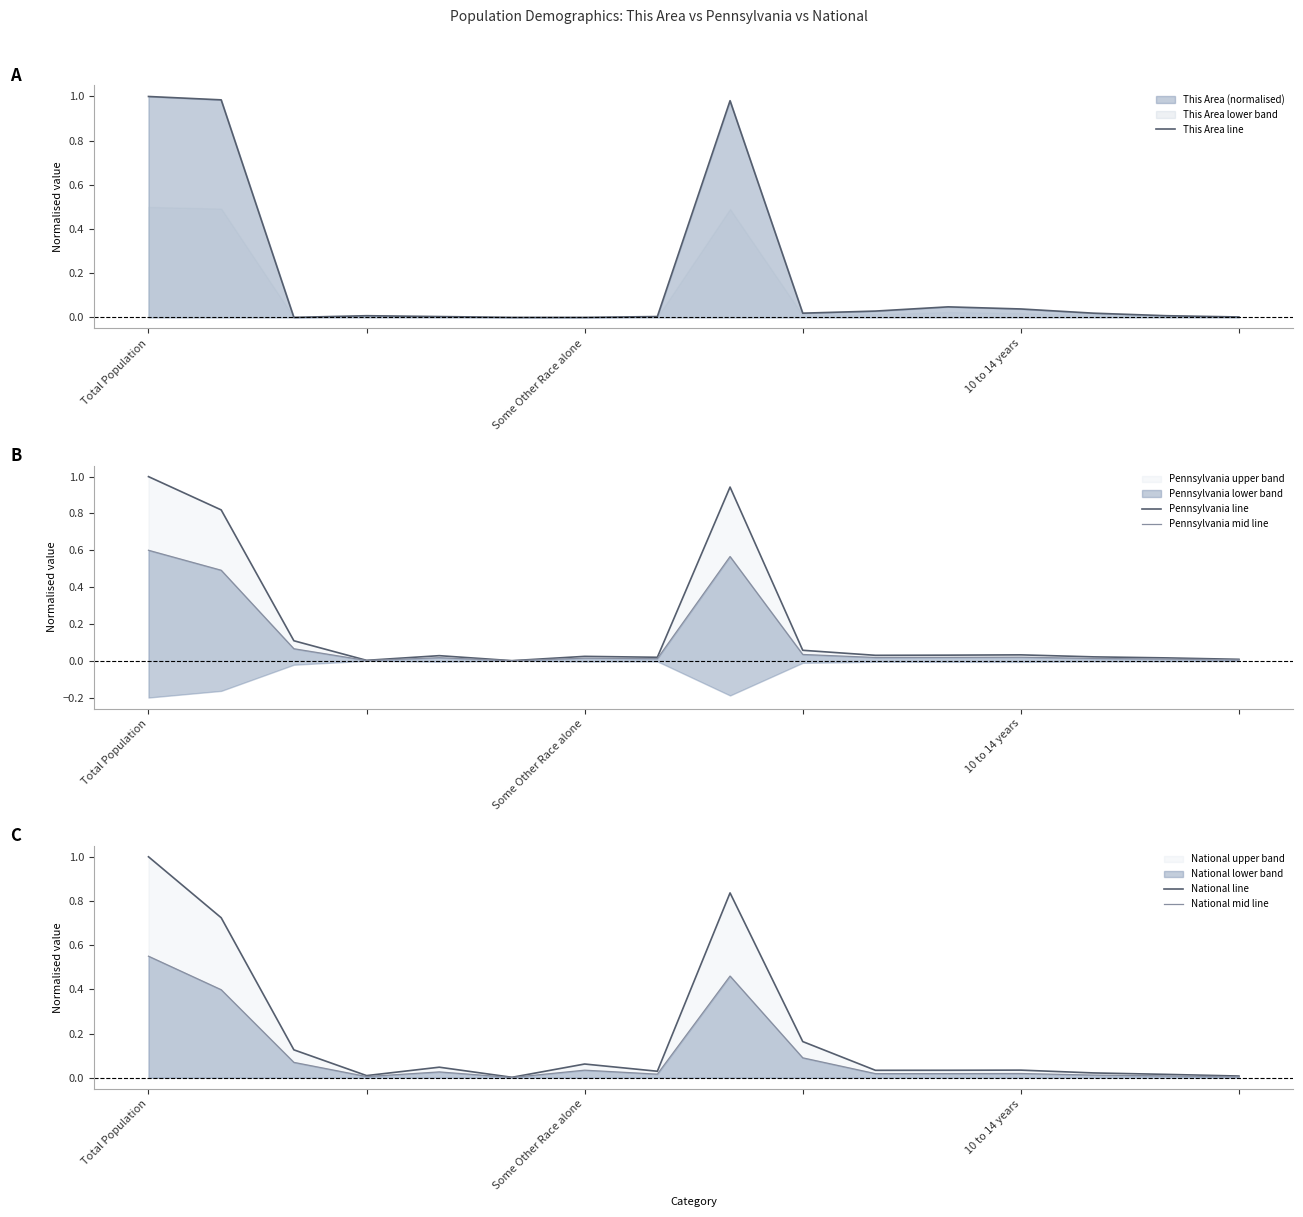

Is it true that This Area line equals 0.0 at 10?

False